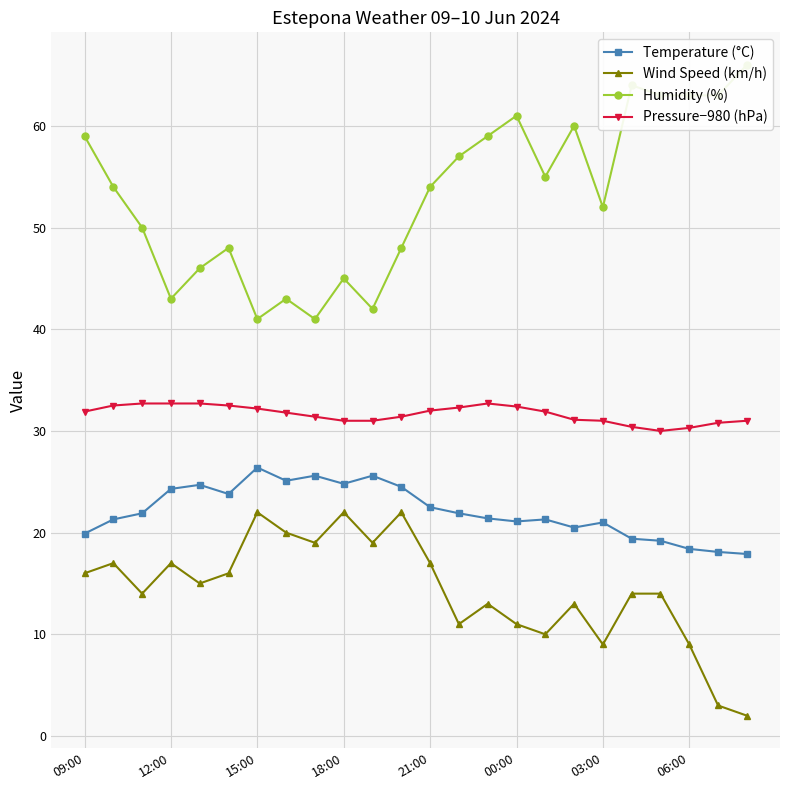

True or false: Pressure−980 (hPa) and Wind Speed (km/h) cross at least once.

False